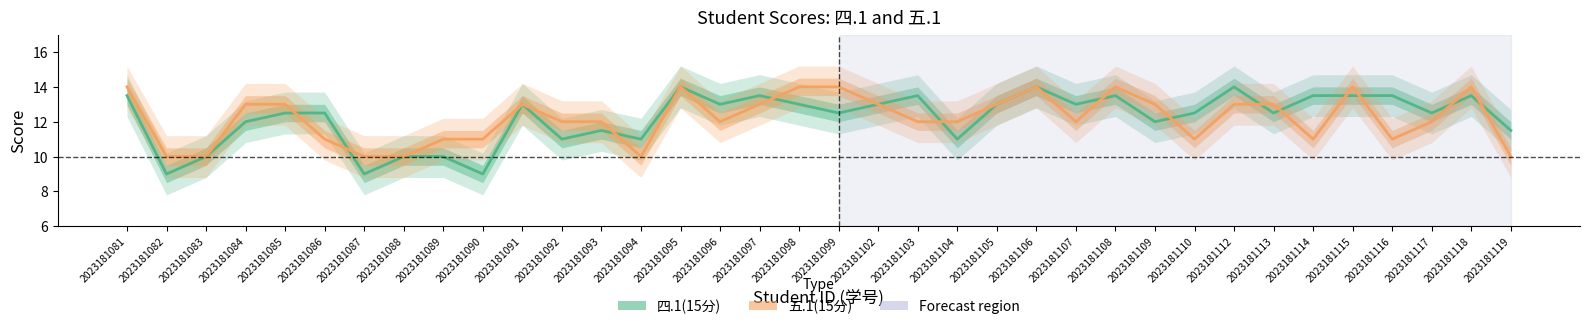

How many 四.1(15分) values are between 11 and 13?

19